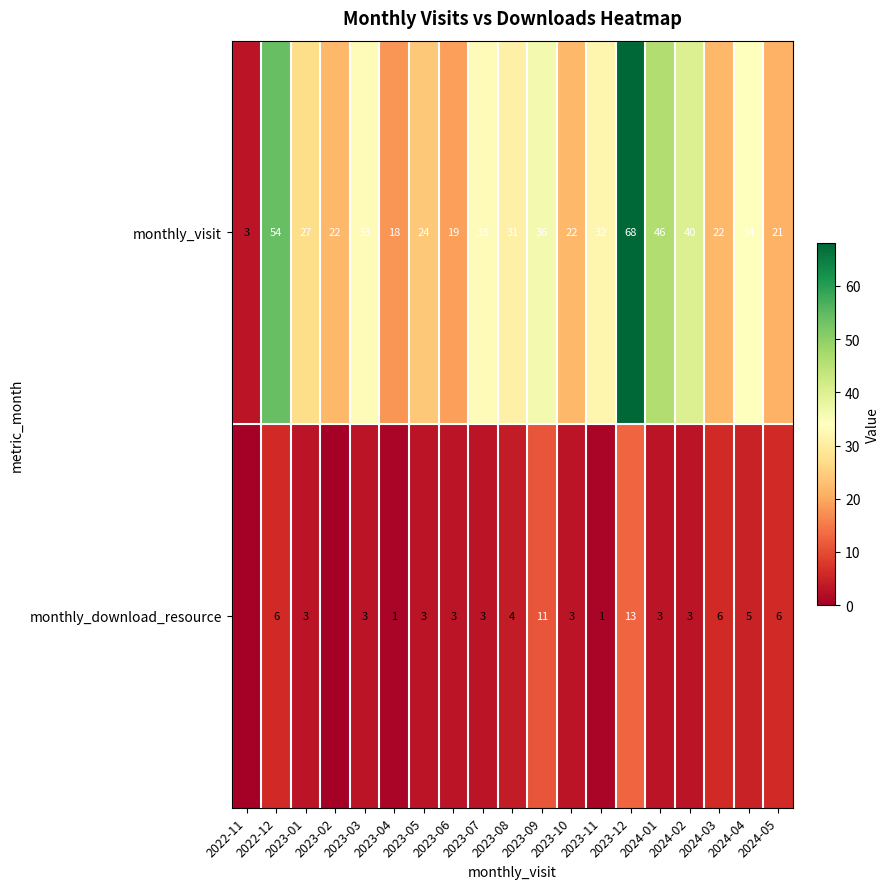

Is the value of monthly_download_resource at 2023-09 greater than the value of monthly_visit at 2024-04?

No